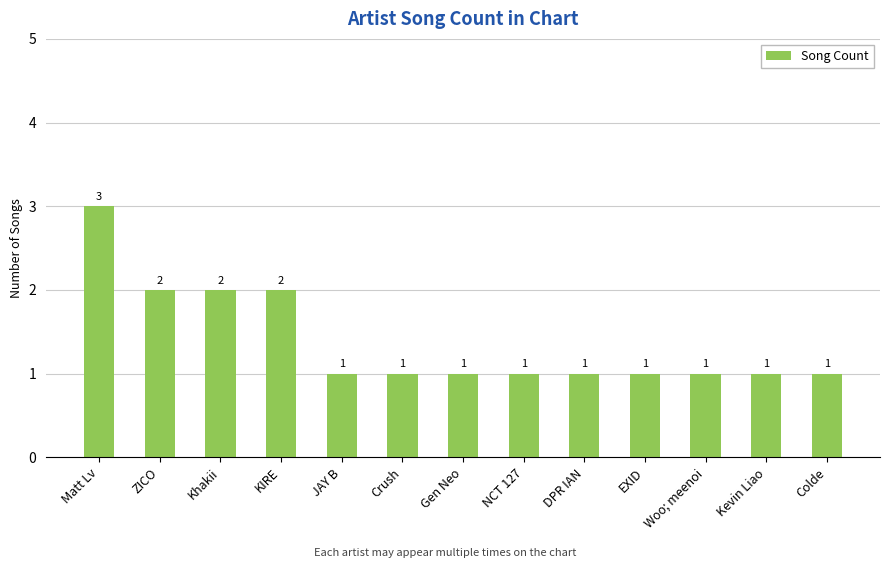

True or false: the data shows 5 at Matt Lv.

False